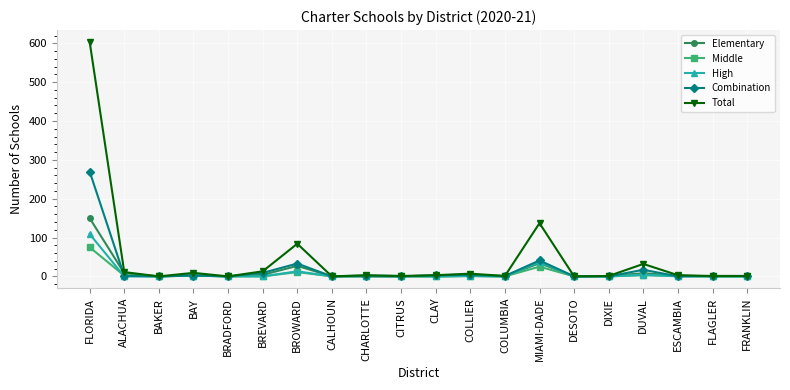

How many data points does each series have?

20